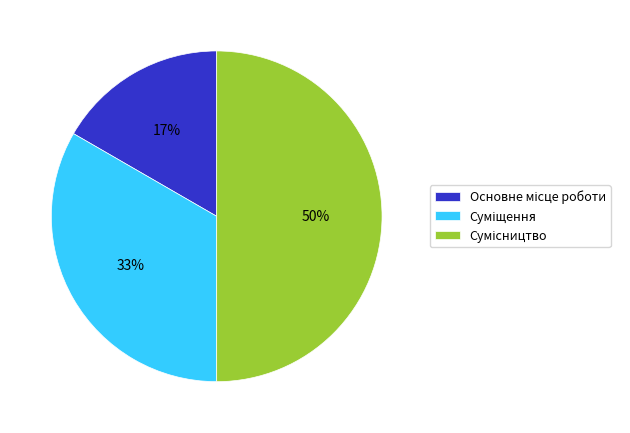

To the nearest percent, what is the average slice percentage?

33%